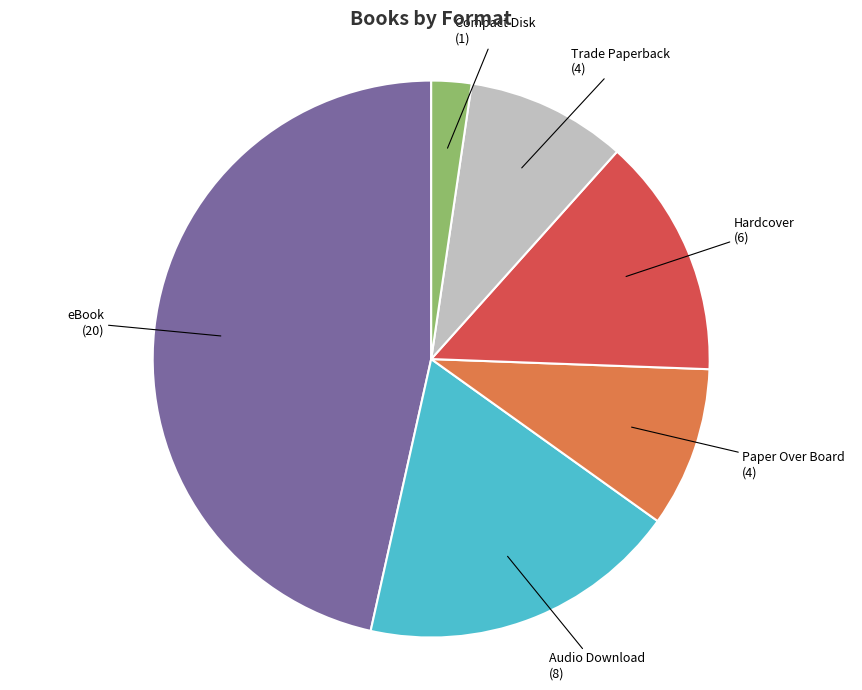

Does any single category account for the majority?

No